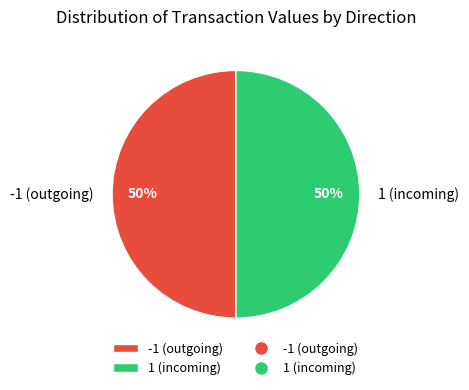

What percentage is the 1 (incoming) slice, to the nearest percent?

50%